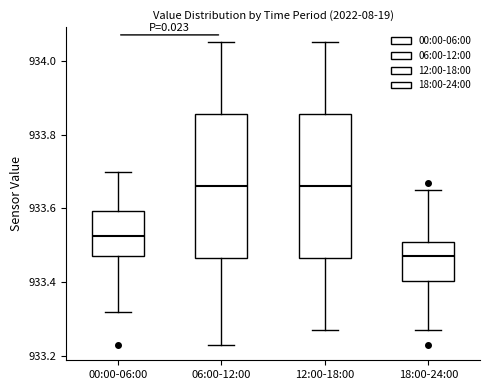

Reading left to right, transcribe this box plot: for each box, give where its median line is, the range the box spans, and where its two whiskers end, as read against the y-axis. The values are not printed on the chart, so give them approximately, as read against the axis.

00:00-06:00: median 933.52, box 933.48 to 933.60, whiskers 933.32 to 933.70
06:00-12:00: median 933.66, box 933.46 to 933.86, whiskers 933.24 to 934.06
12:00-18:00: median 933.66, box 933.46 to 933.86, whiskers 933.28 to 934.06
18:00-24:00: median 933.48, box 933.40 to 933.52, whiskers 933.28 to 933.66